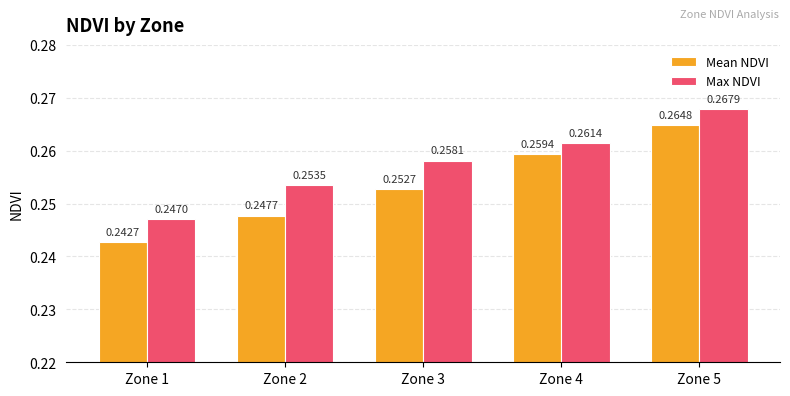

What is the sum of the Max NDVI values at Zone 5 and Zone 1?

0.5